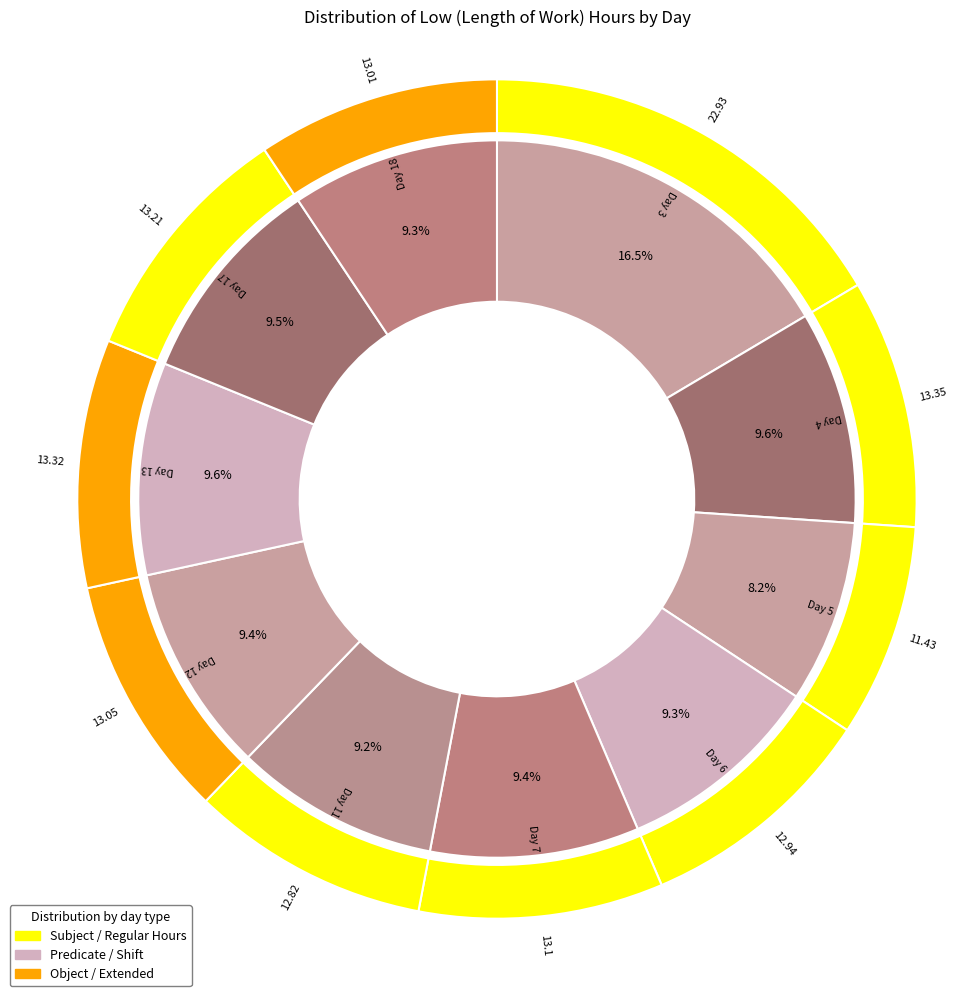

To the nearest percent, what portion does Day 7 represent?

9%